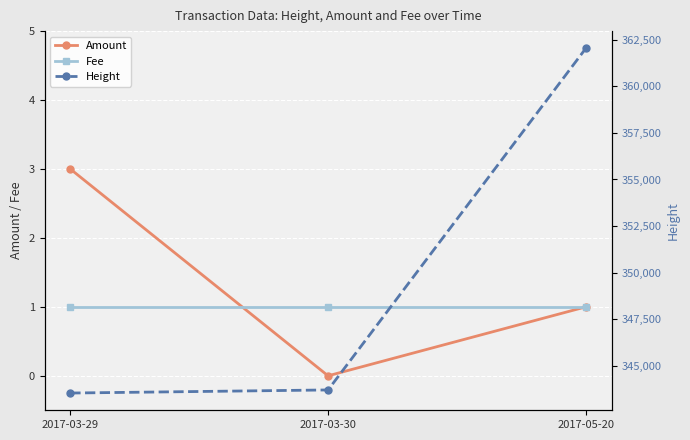

What is the difference between the maximum and minimum values in the Height series?

18474